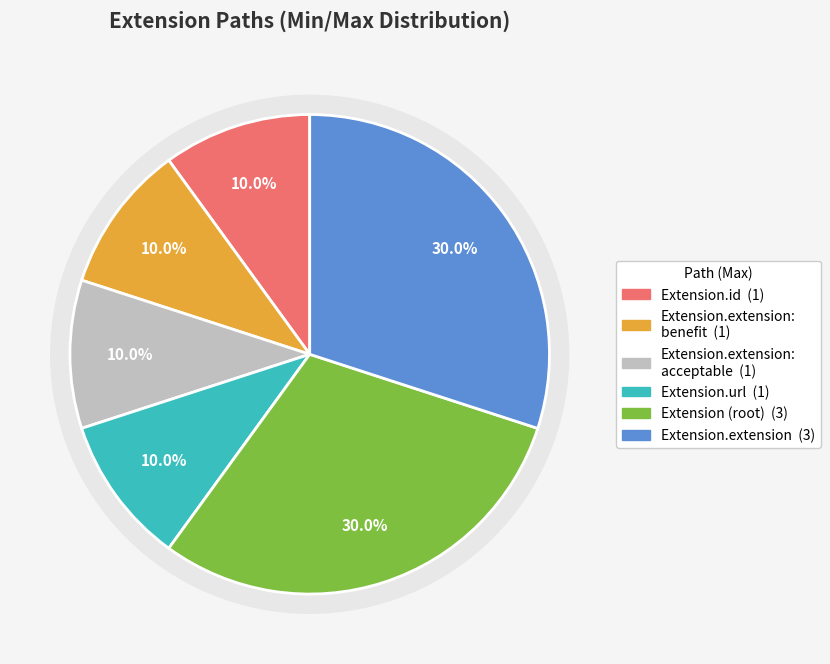

Is Extension.extension the majority of the pie?

No